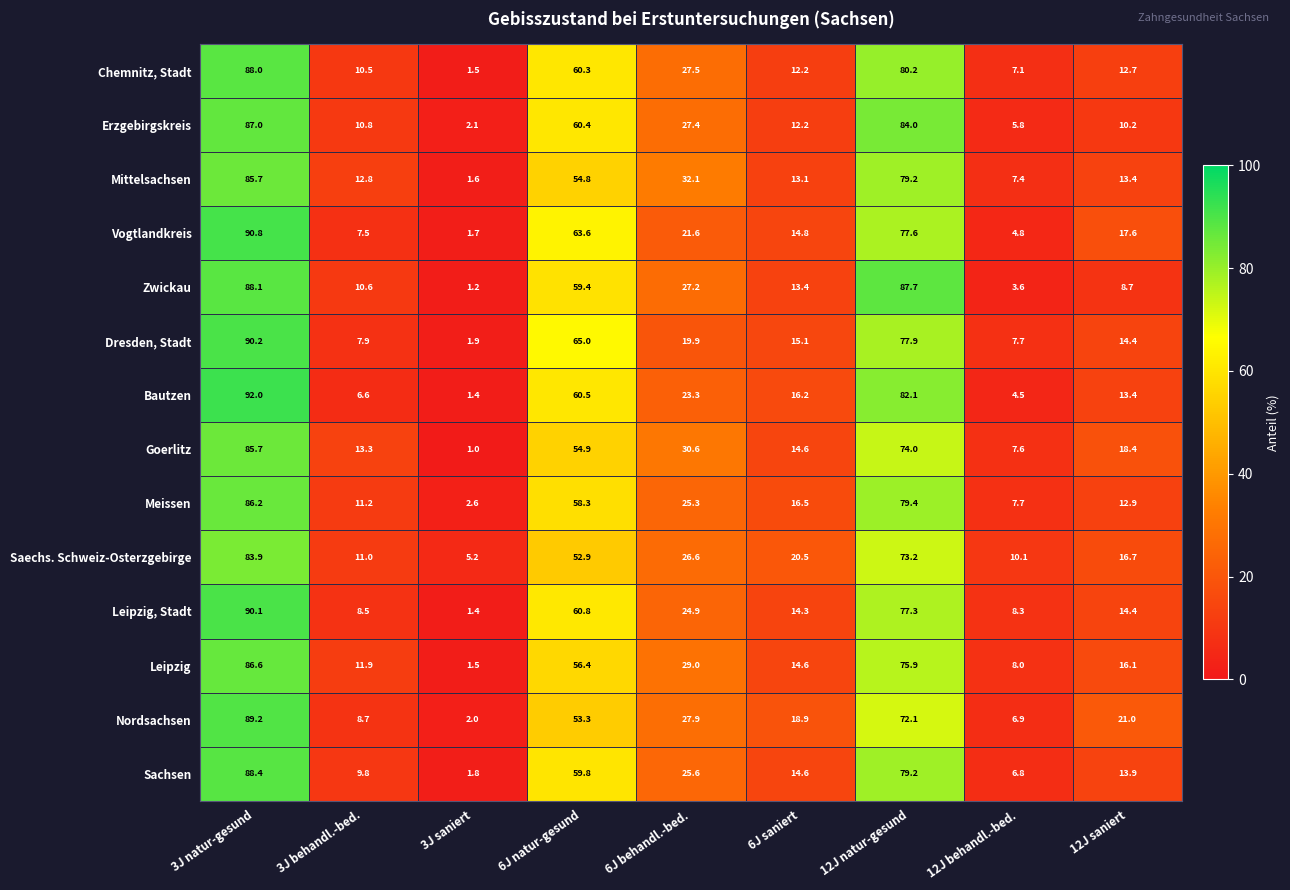

What is the greatest value displayed?

92.0